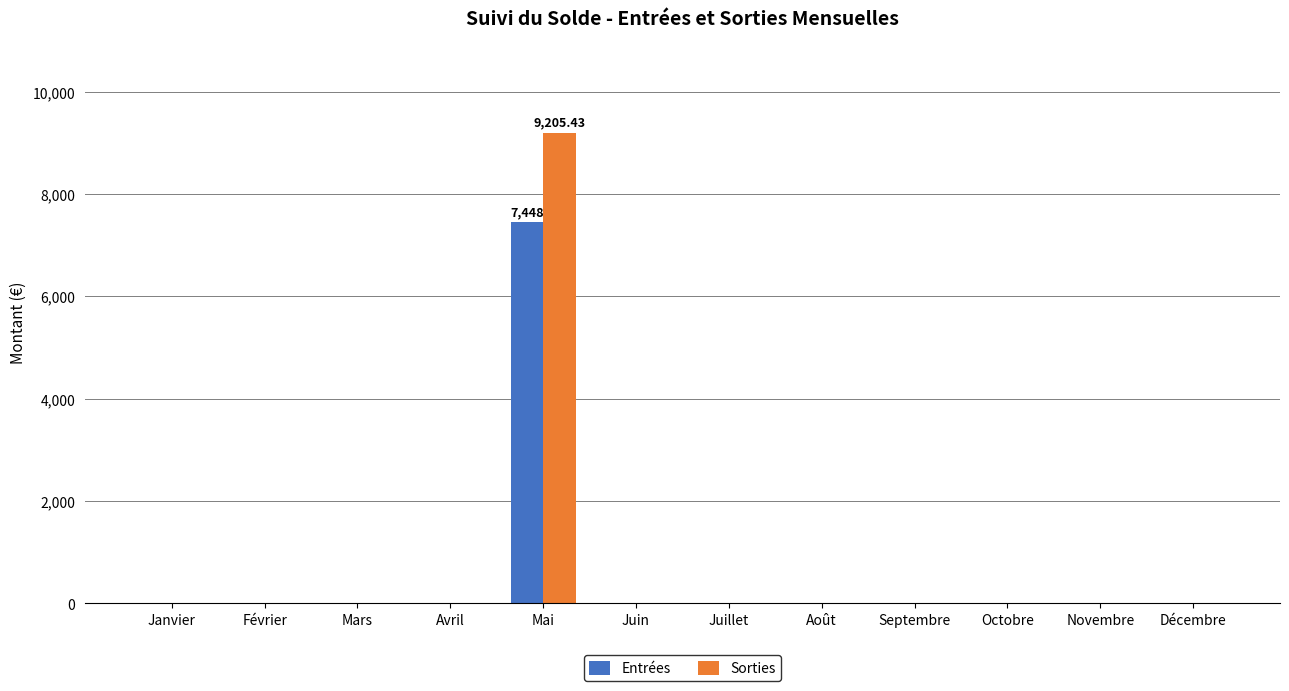

What is the difference between the Entrées values at Mai and Avril?

7448.0